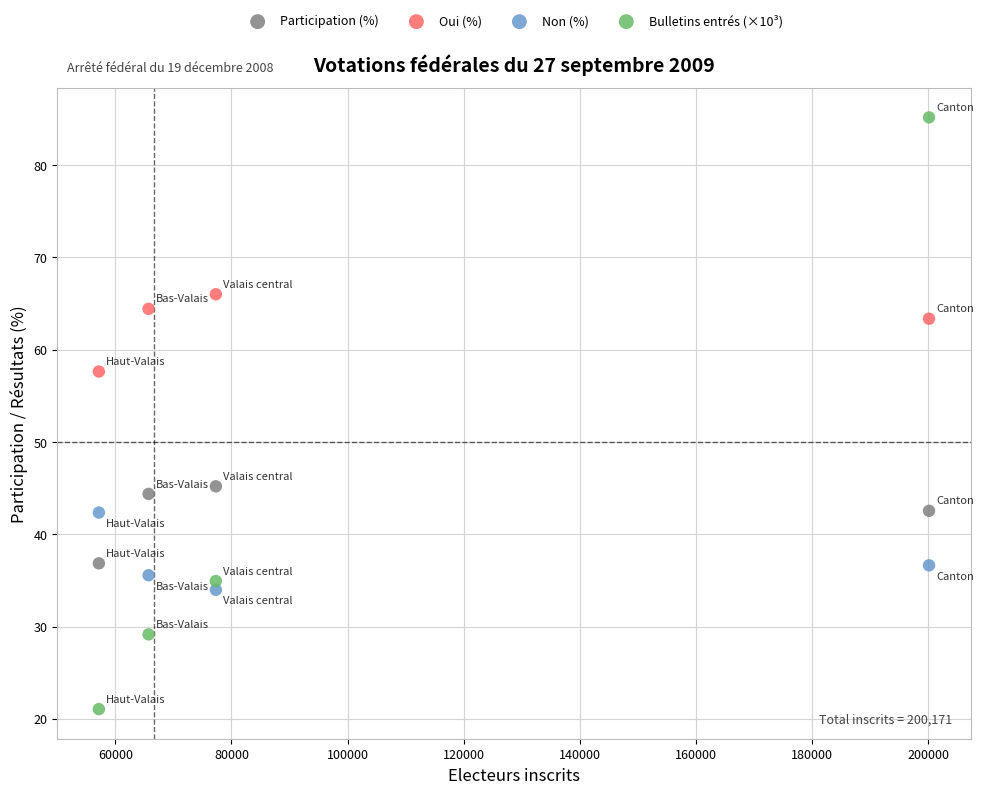

What are all the series names shown in the legend?

Participation (%), Oui (%), Non (%), Bulletins entrés (×10³)